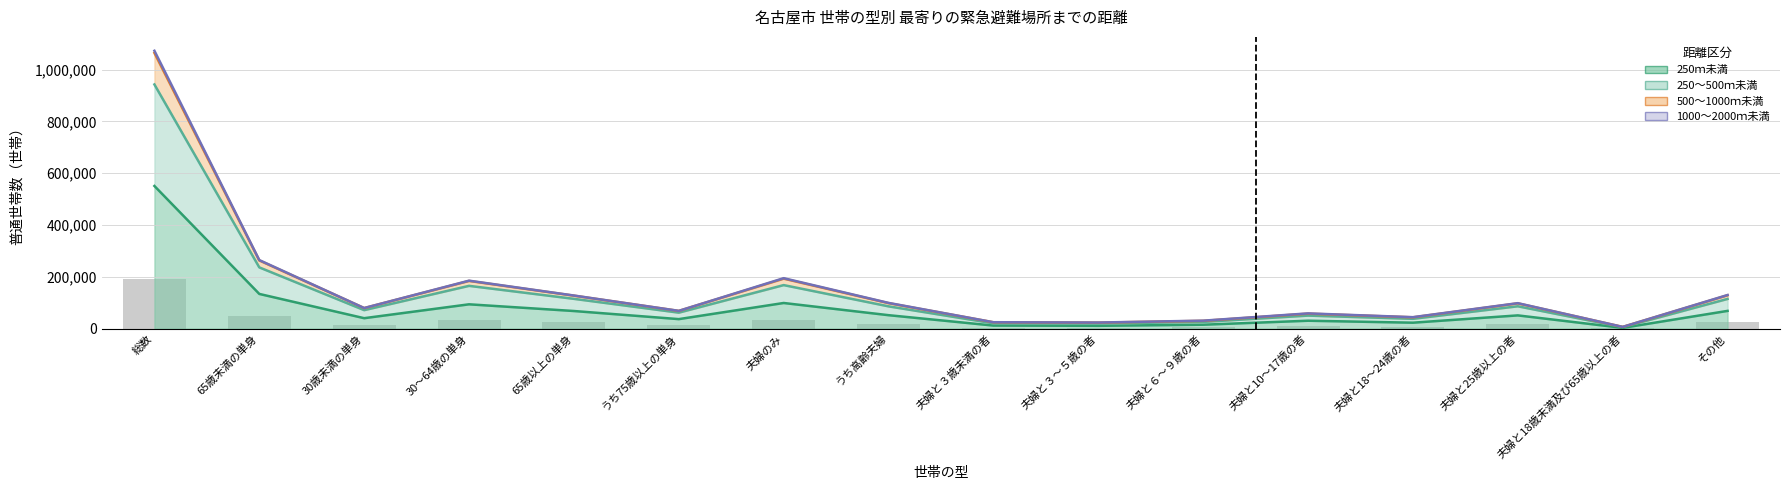

Is it true that 250ｍ未満 equals 50067.4 at うち75歳以上の単身?

False